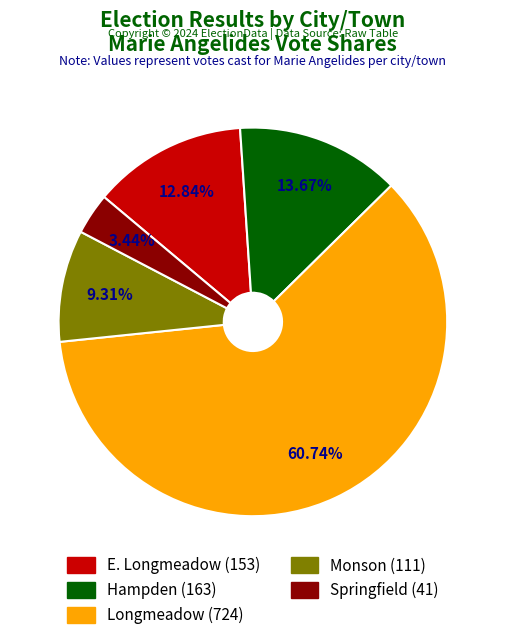

What percentage is the Hampden slice, to the nearest percent?

14%